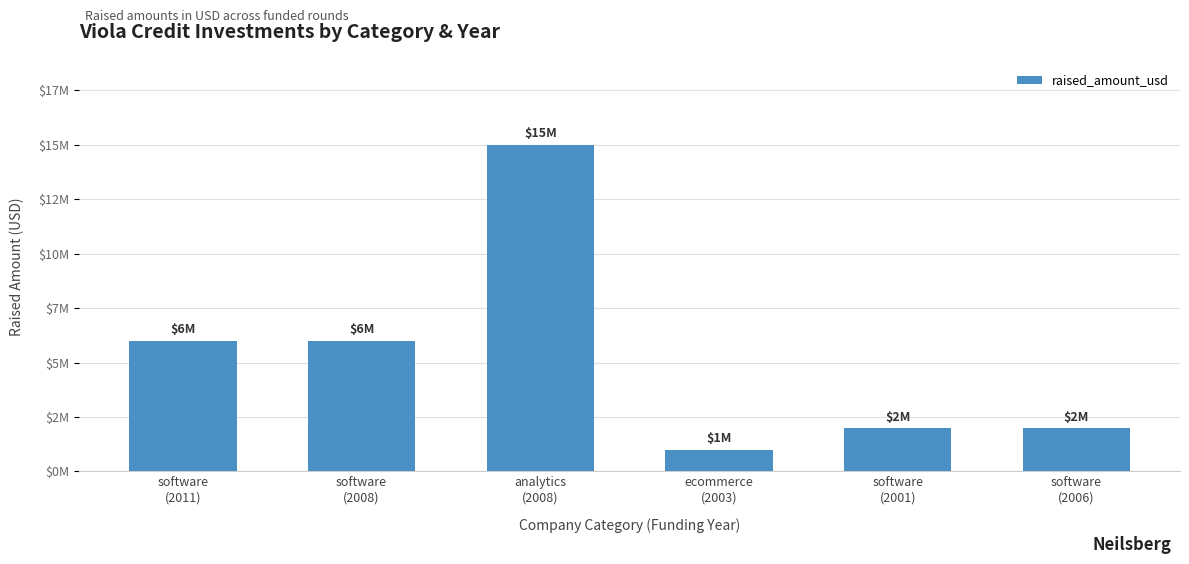

What is the approximate value at ecommerce
(2003)?

1000000